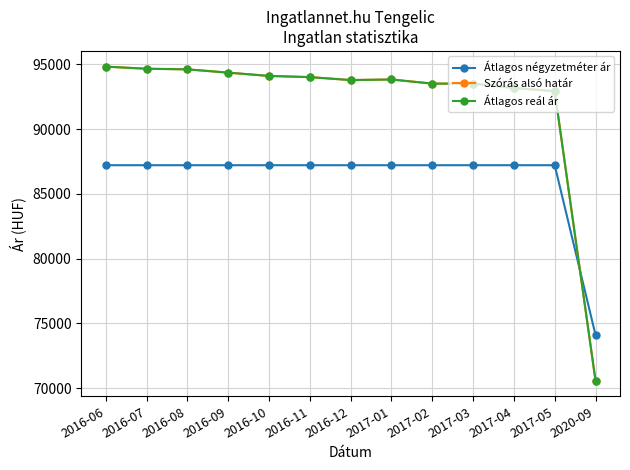

True or false: Átlagos reál ár and Szórás alsó határ intersect in this chart.

False